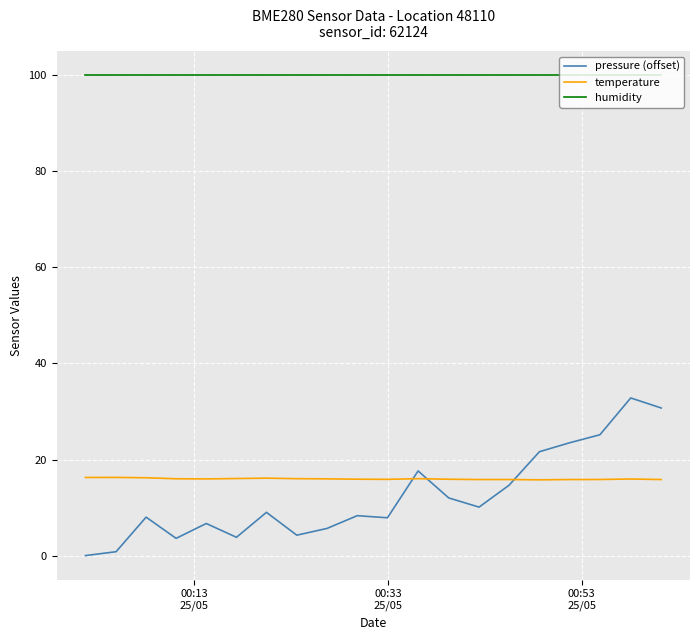

How many categories are shown in the chart?

20